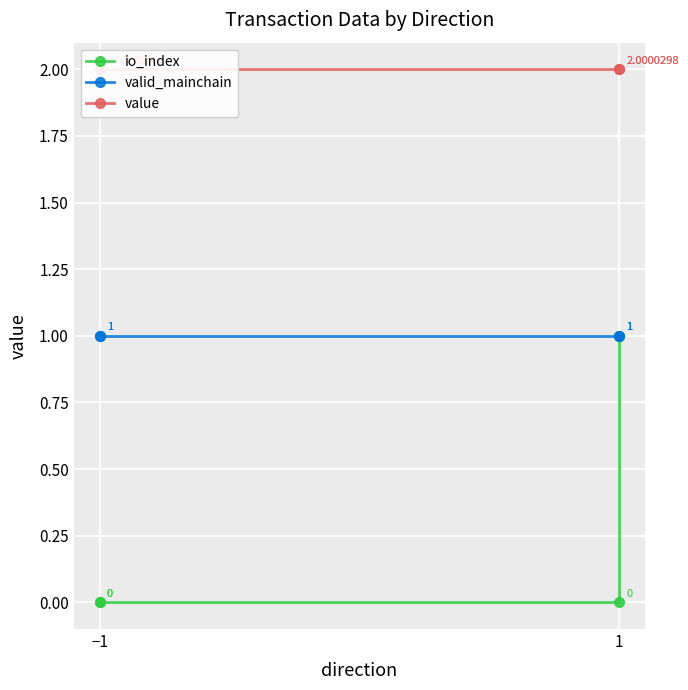

At which label does io_index reach its minimum?

−1